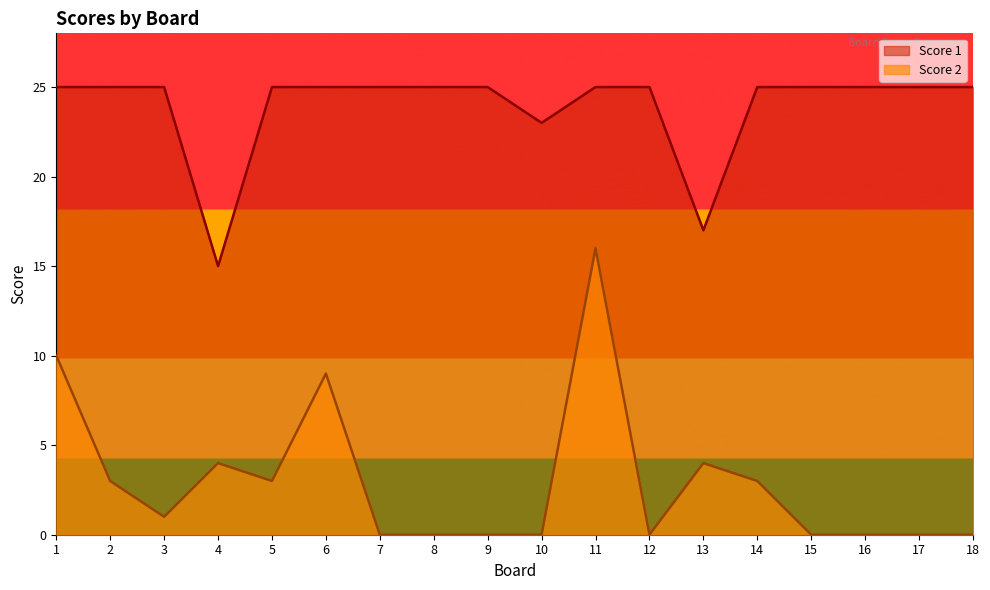

How many categories are shown in the chart?

18